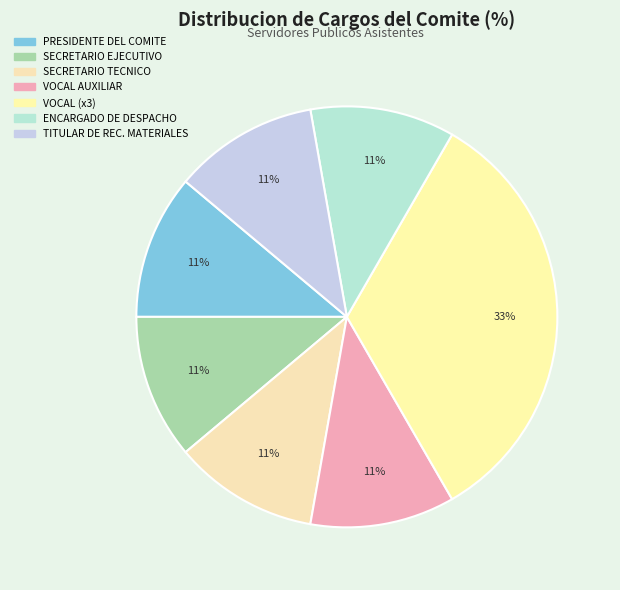

How many slices are in this pie chart?

7